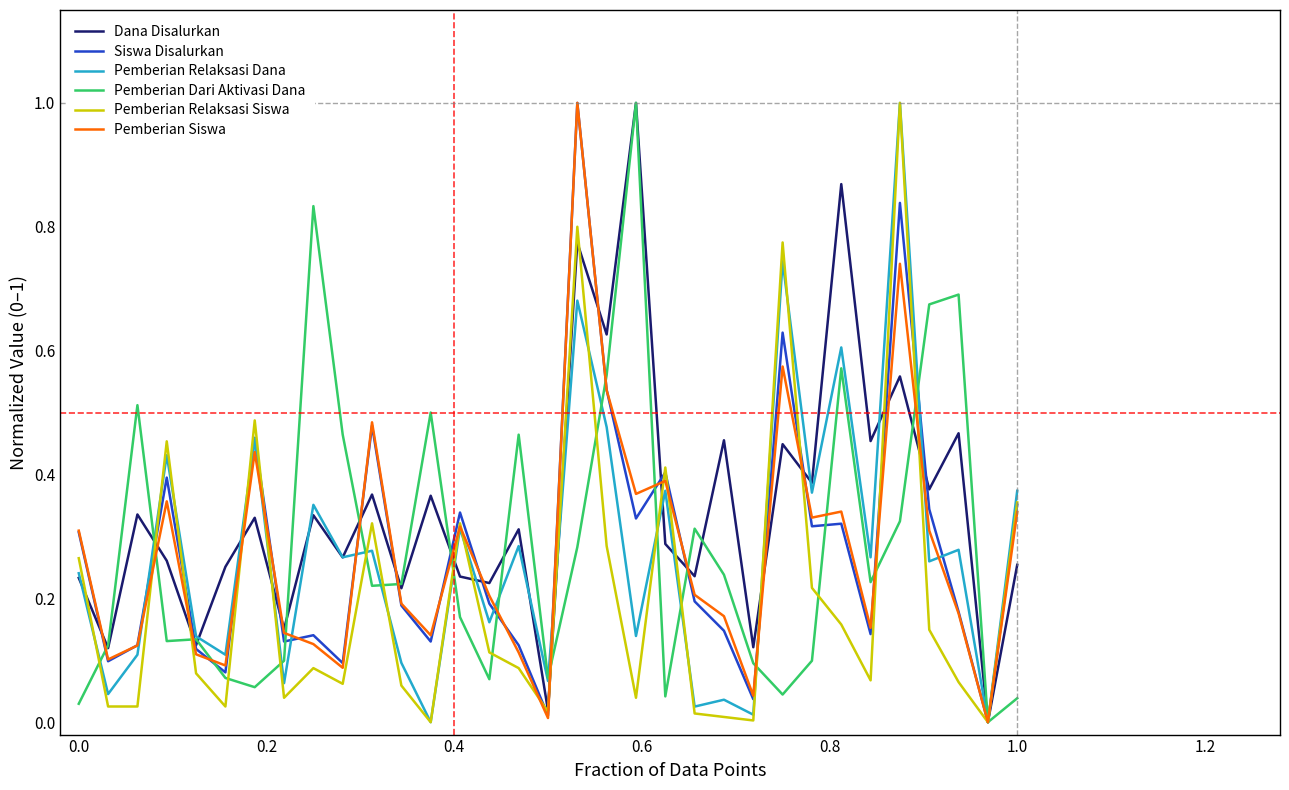

What is the maximum value for Siswa Disalurkan?

1.0